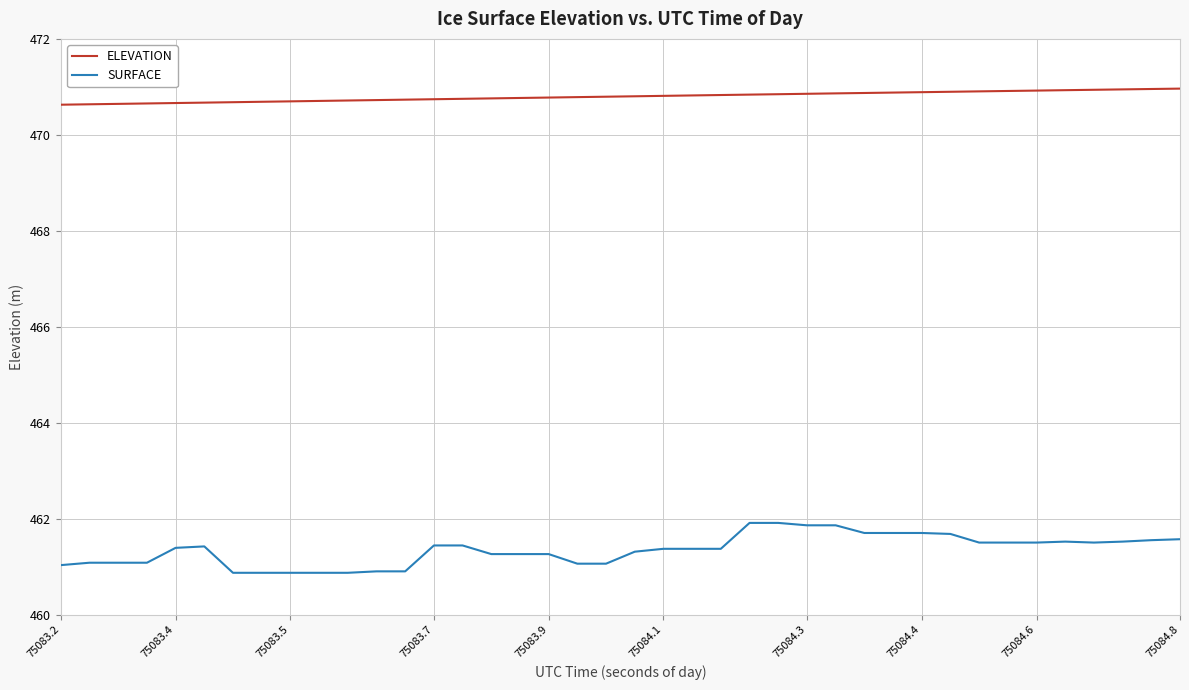

True or false: SURFACE and ELEVATION cross at least once.

False